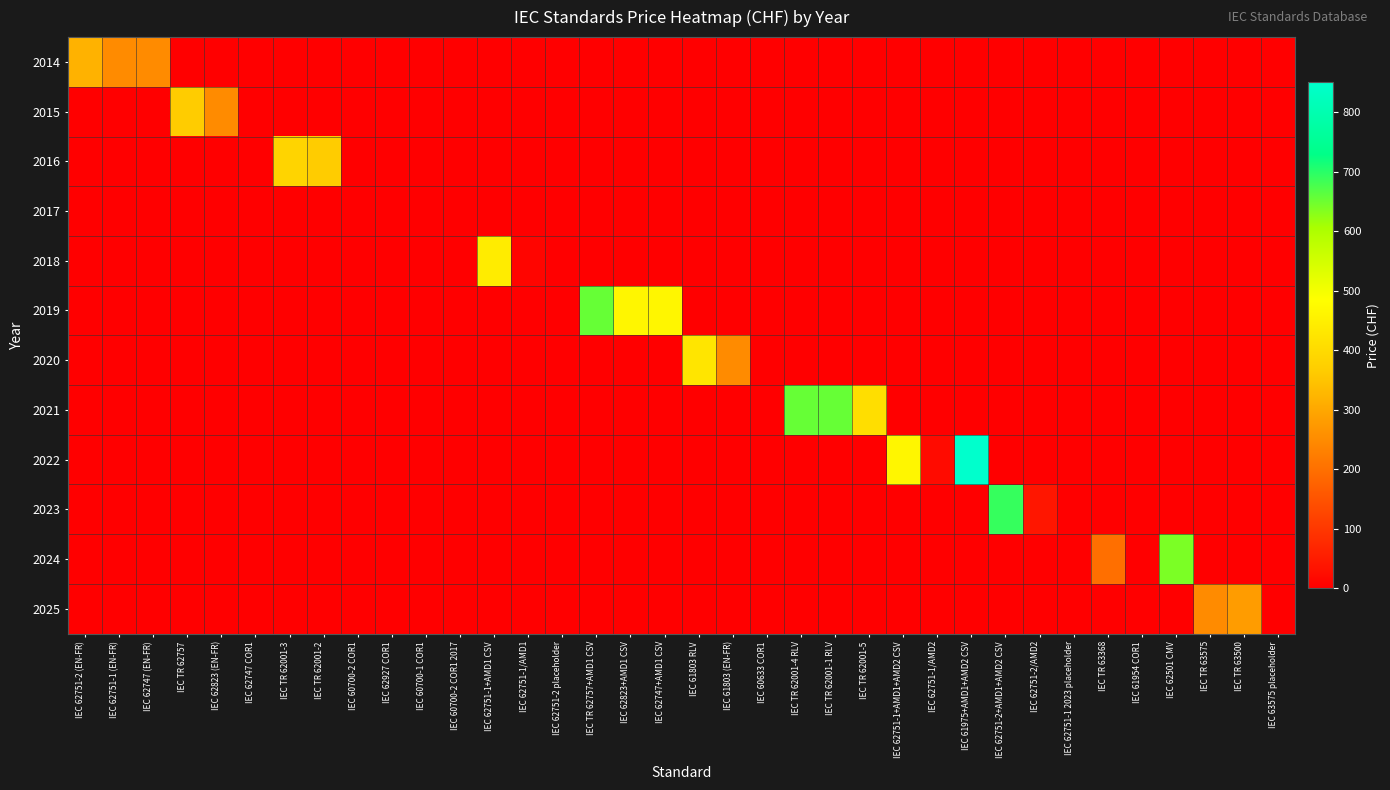

Which has a higher value, IEC 60700-2 COR1 2017 or IEC TR 62001-3?

IEC 60700-2 COR1 2017